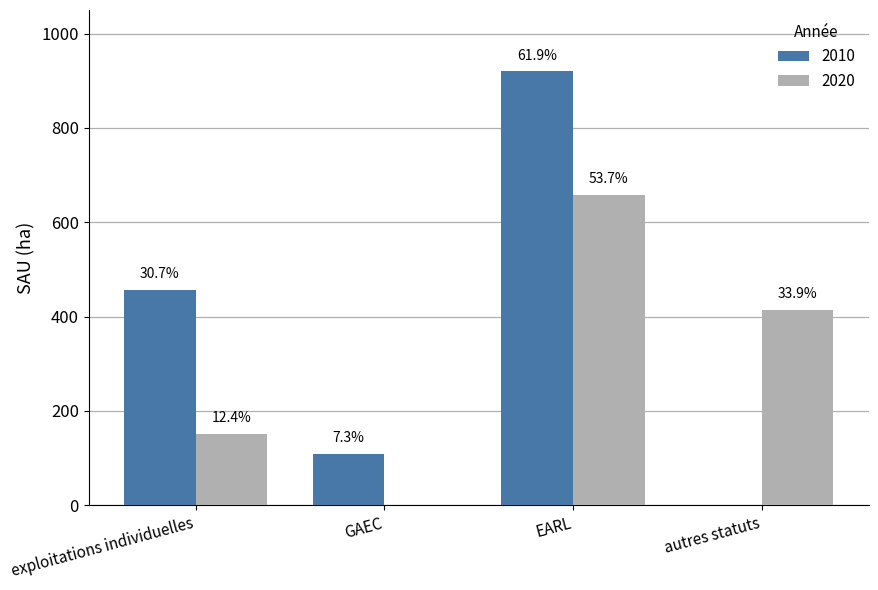

Reading left to right, what are all the values shown in this chart?

2010: 456.6	109.0	920.1	0.0
2020: 151.5	0.0	657.9	414.9